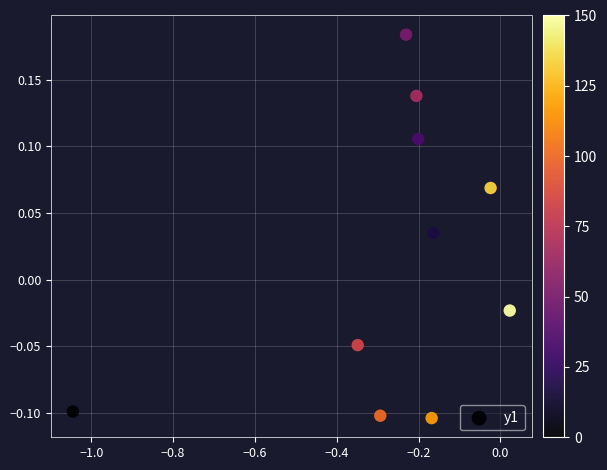

What is the range of Y values (max minus min)?

0.3